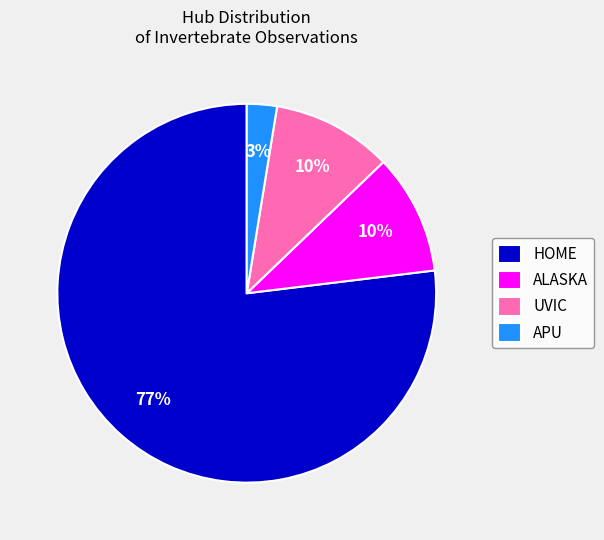

True or false: UVIC accounts for 6% of the total.

False